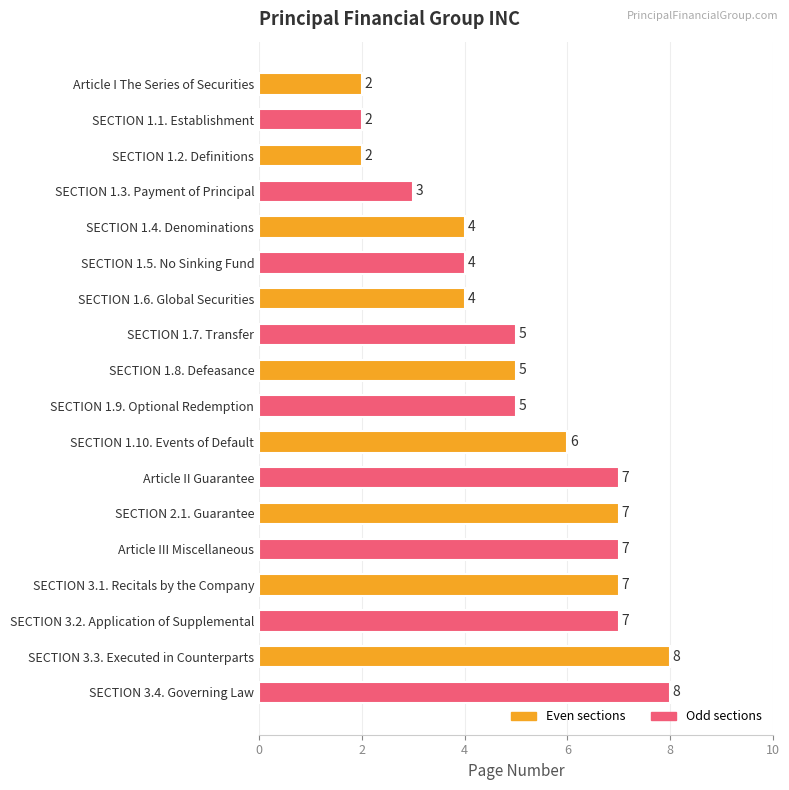

What position from the bottom is SECTION 3.3. Executed in Counterparts?

2